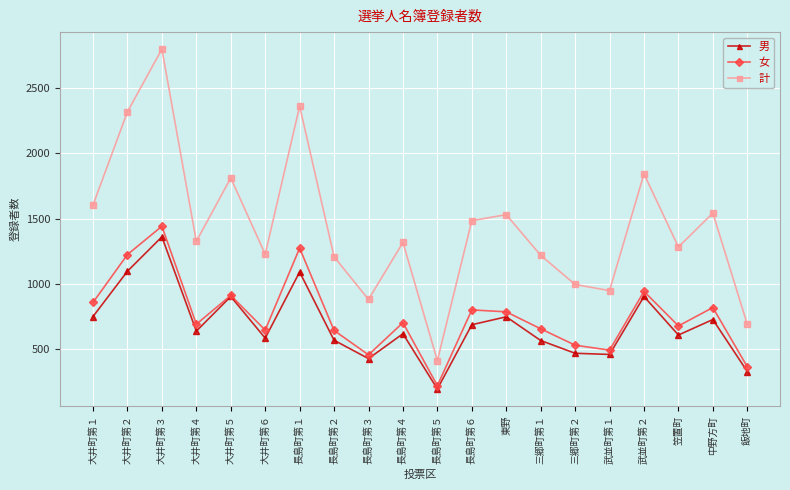

At how many categories does at least one series exceed 2301?

3